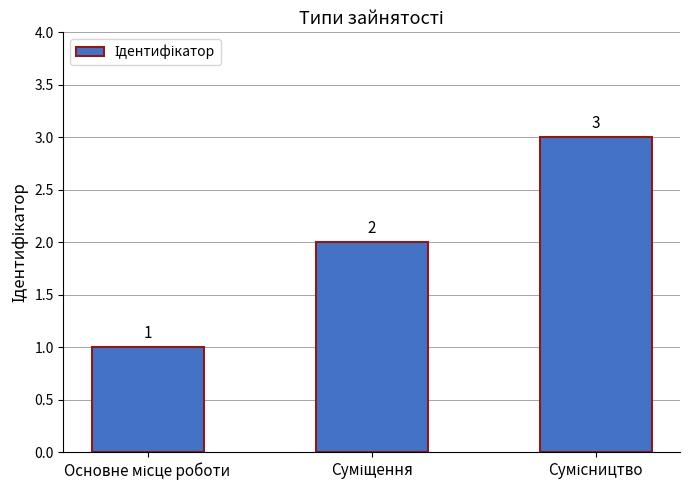

What is the value of the 2nd bar from the left?

2